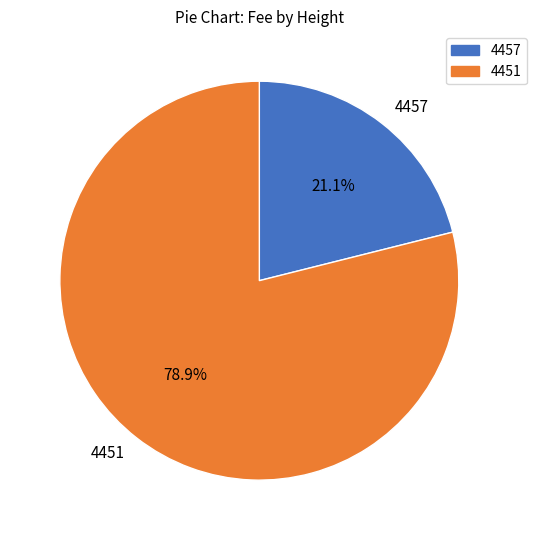

How many segments does this pie chart have?

2